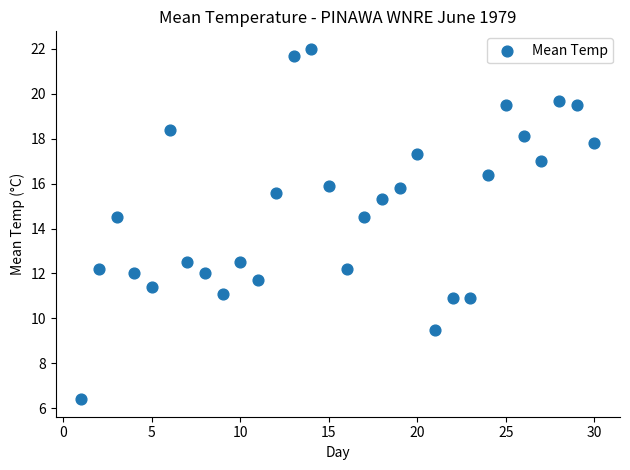

What is the range of Y values (max minus min)?

15.6